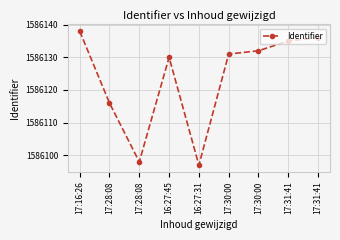

What is the ratio of the value at 17:28:08 to the value at 17:31:41?

1.0